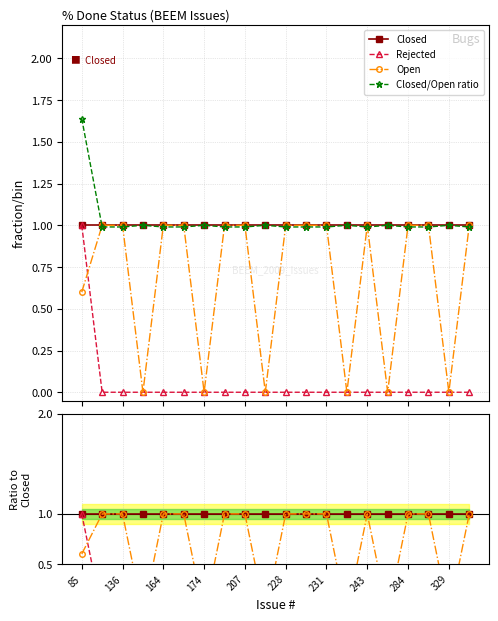

What is the label of the 3rd point from the right?

17